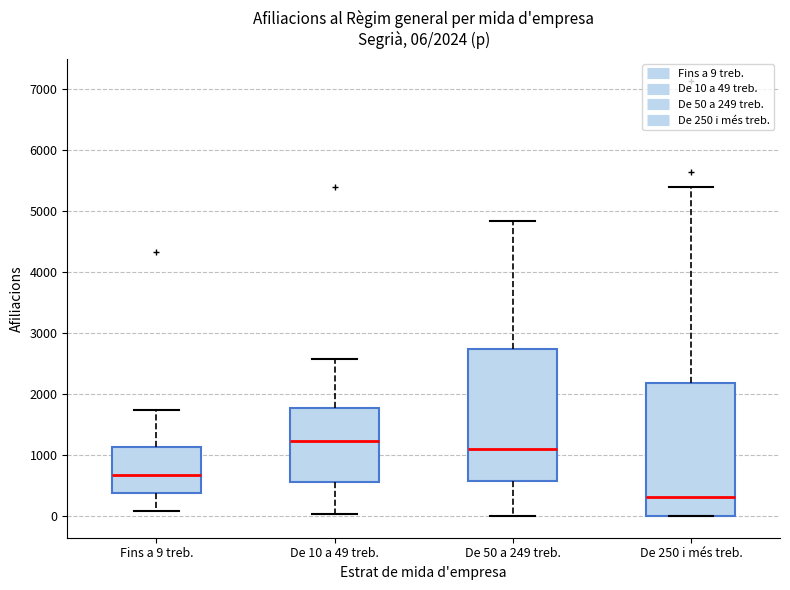

Which box's median line is the lowest?

De 250 i més treb.